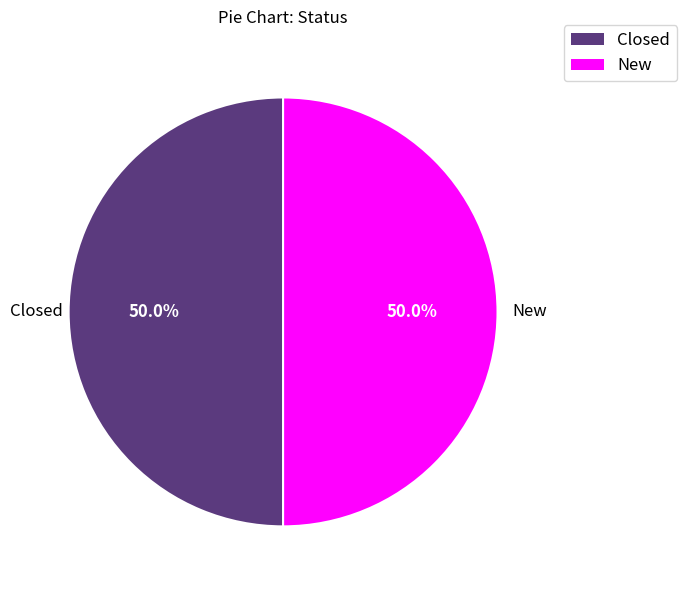

True or false: New accounts for 61% of the total.

False